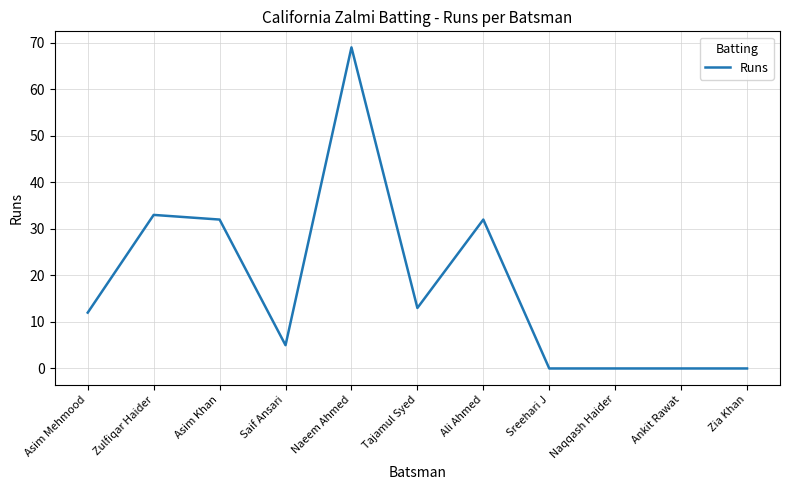

What is the maximum value shown in the chart?

69